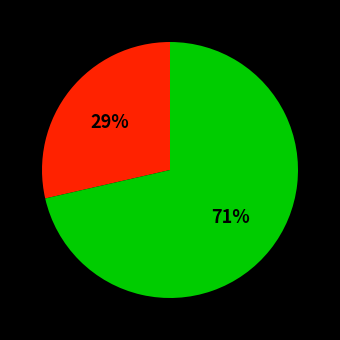

Is there a majority slice in this chart?

Yes